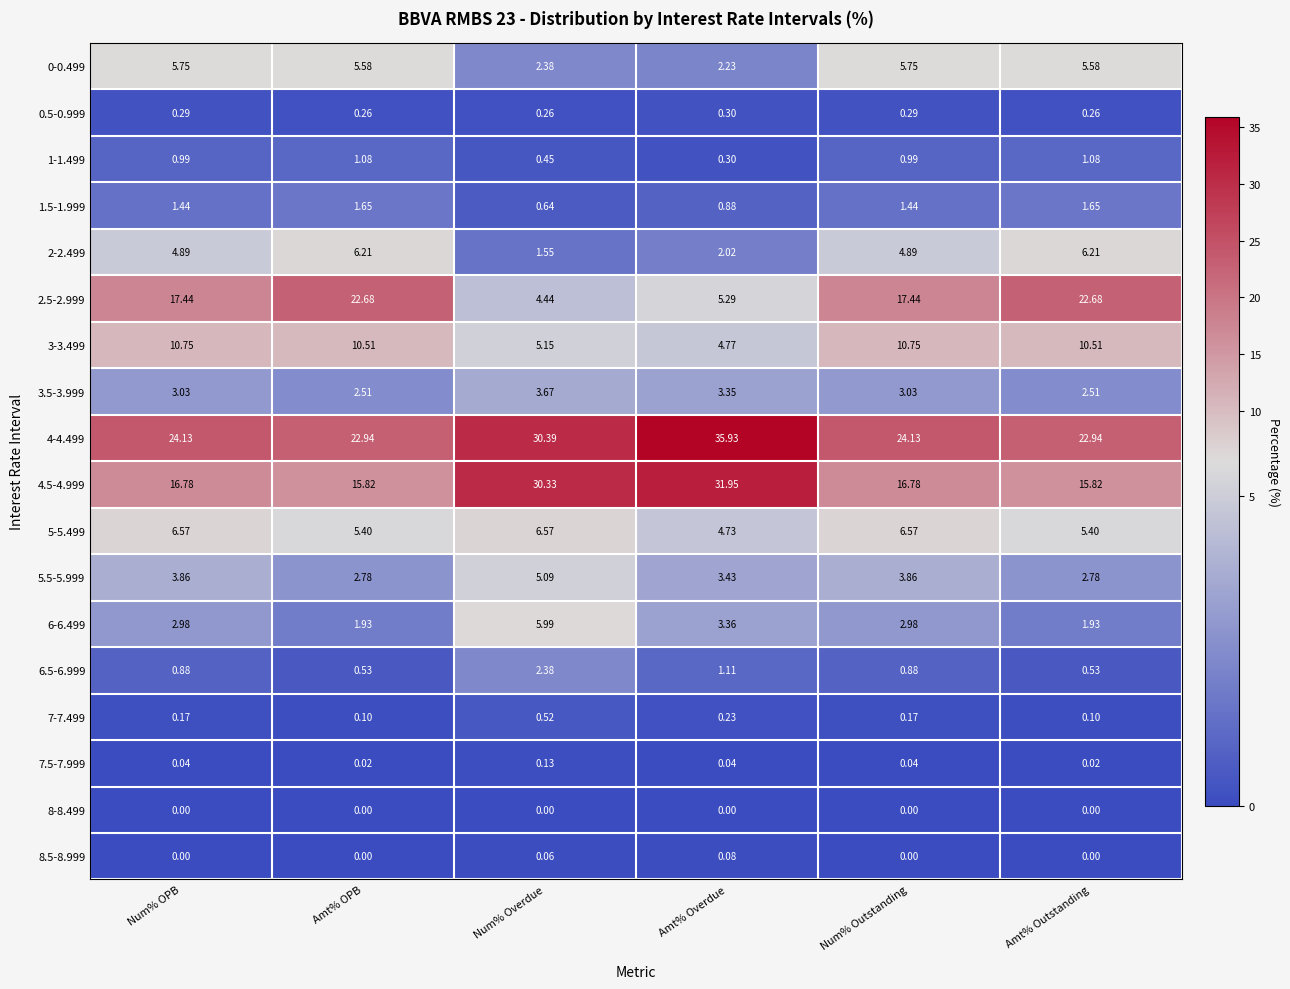

Is the value of 1.5-1.999 at Num% Overdue greater than the value of 0-0.499 at Amt% OPB?

No